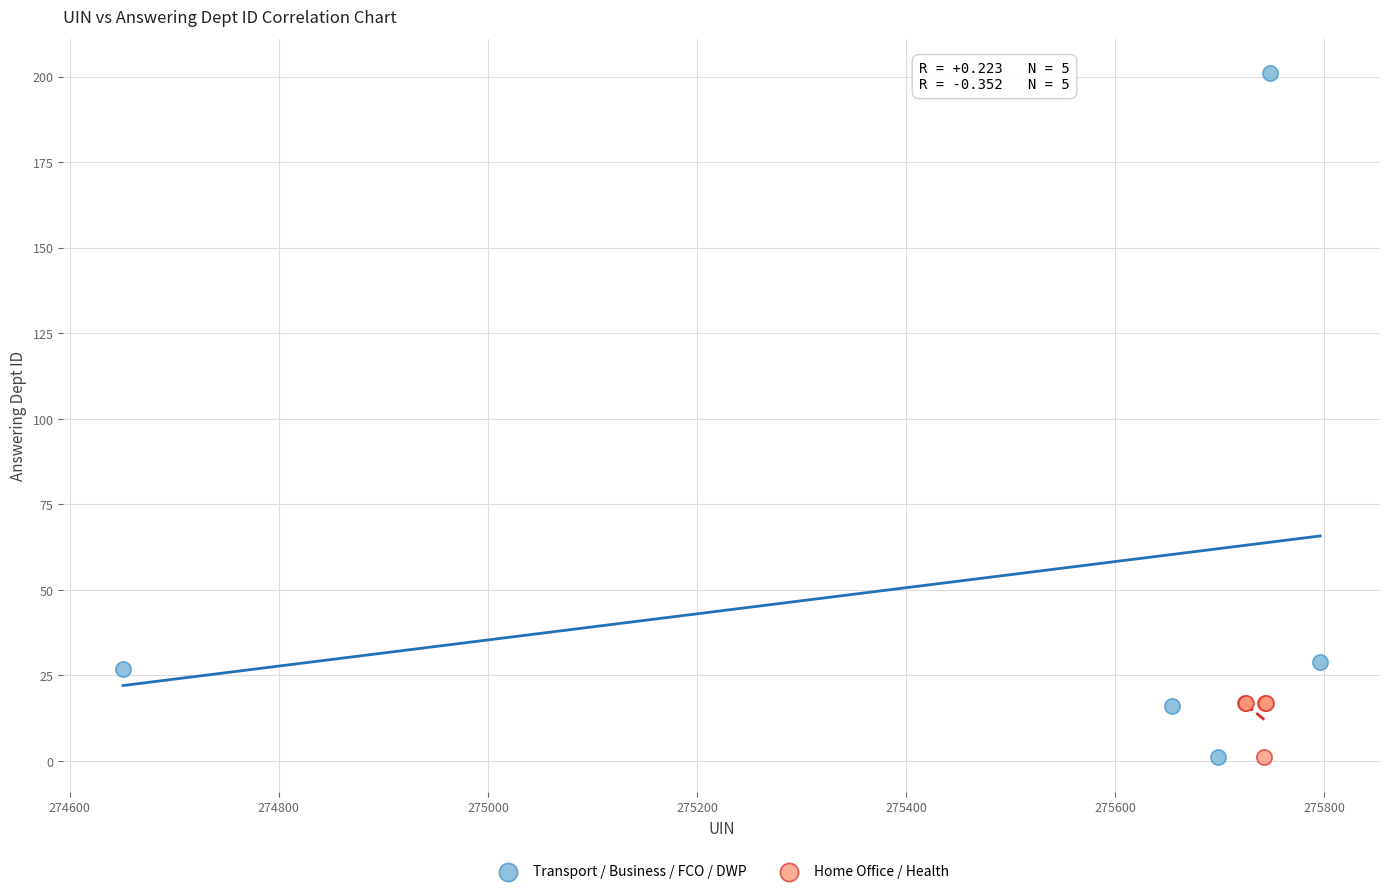

Which series contains the highest Y value?

Transport / Business / FCO / DWP